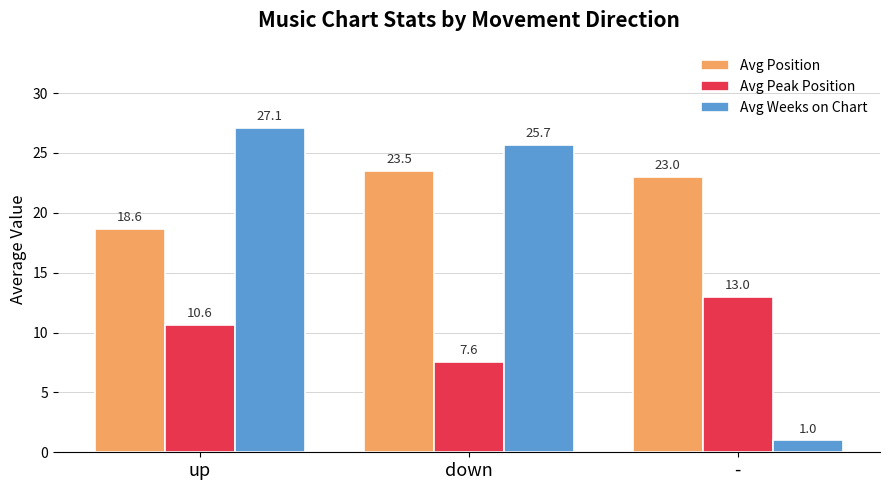

The Avg Position series shows 32.2 at up. True or false?

False